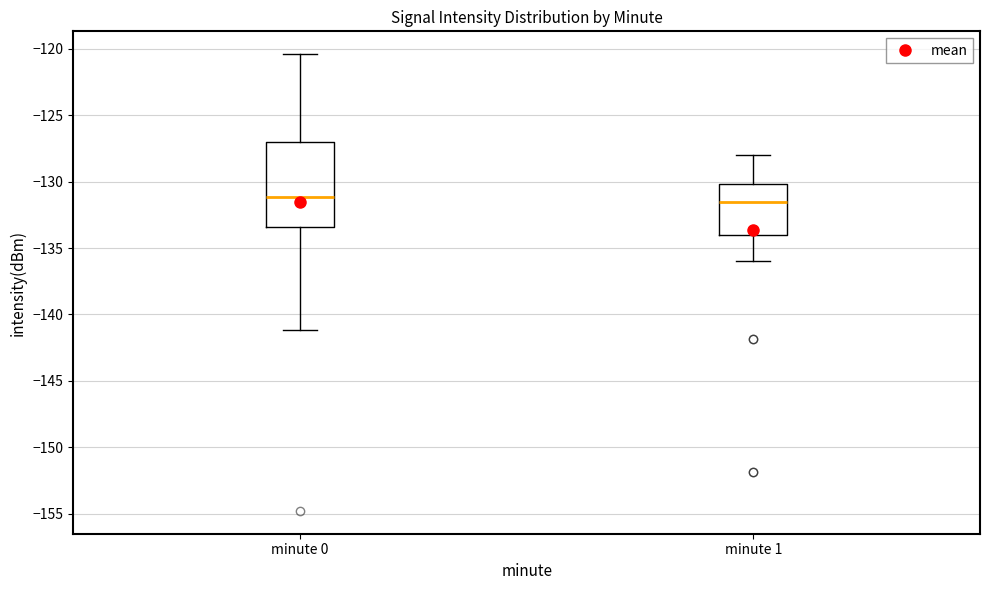

Reading left to right, transcribe this box plot: for each box, give where its median line is, the range the box spans, and where its two whiskers end, as read against the y-axis. The values are not printed on the chart, so give them approximately, as read against the axis.

minute 0: median -131.0, box -133.5 to -127.0, whiskers -141.0 to -120.5
minute 1: median -131.5, box -134.0 to -130.0, whiskers -136.0 to -128.0